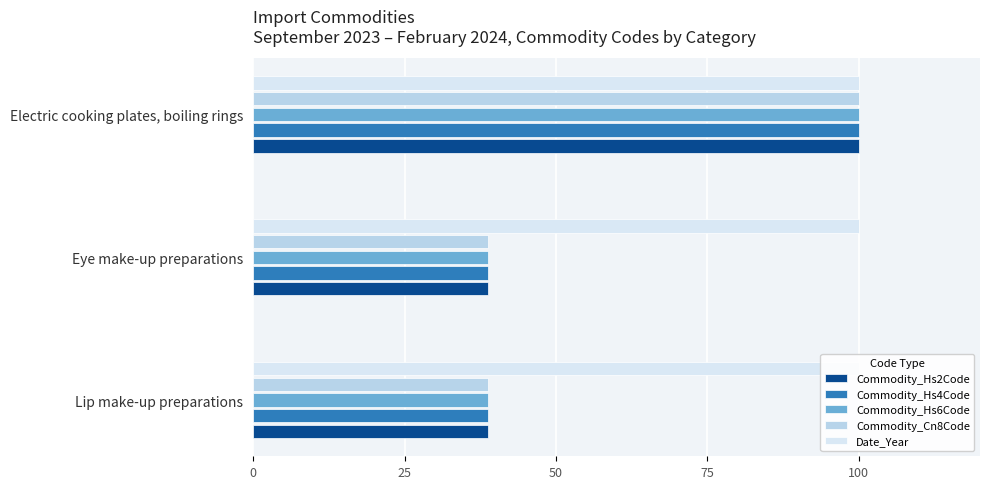

What is the minimum value for Commodity_Hs4Code?

38.8